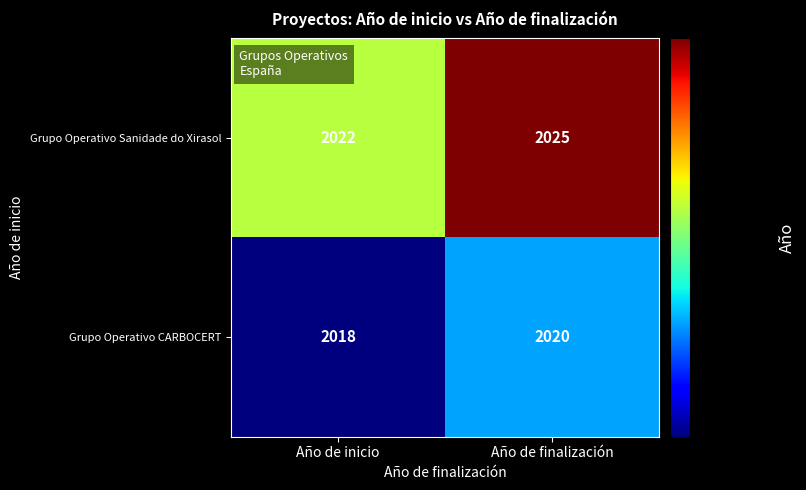

At how many categories does at least one series exceed 2021?

2